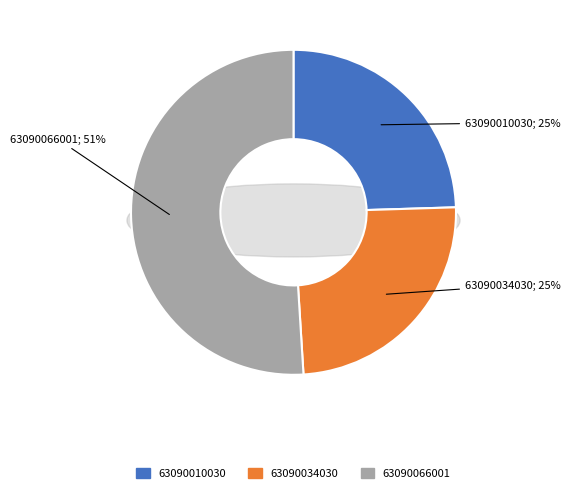

Does any single category account for the majority?

Yes